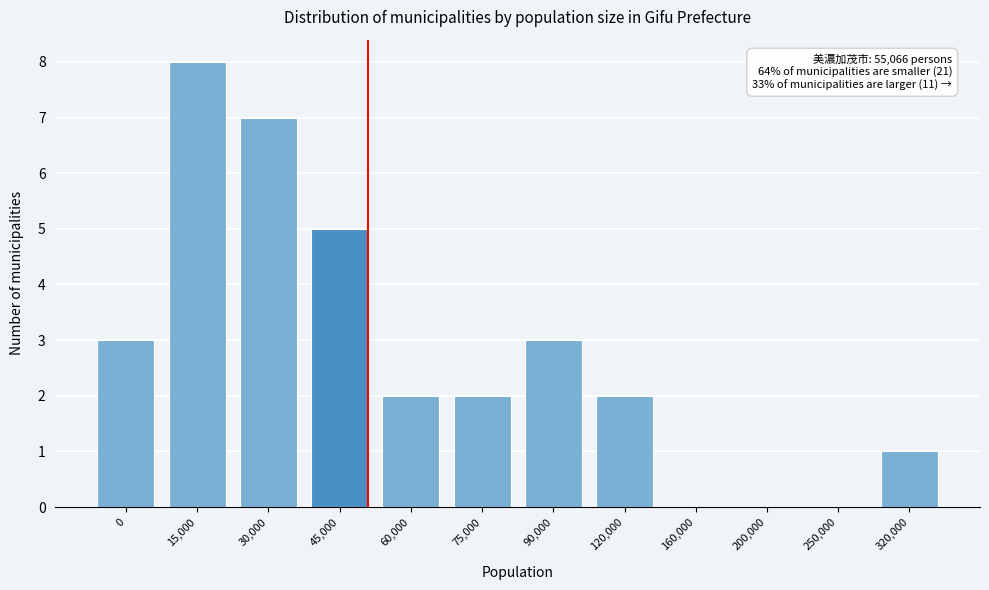

Reading left to right, list all the values displayed in this chart.

0=3	15,000=8	30,000=7	45,000=5	60,000=2	75,000=2	90,000=3	120,000=2	160,000=0	200,000=0	250,000=0	320,000=1